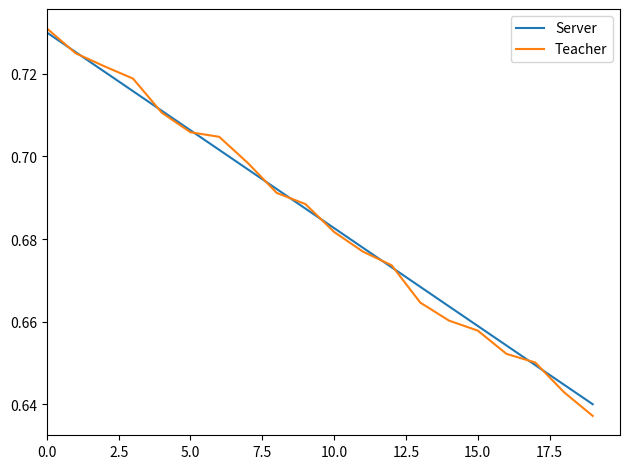

At how many categories does at least one series exceed 0?

20